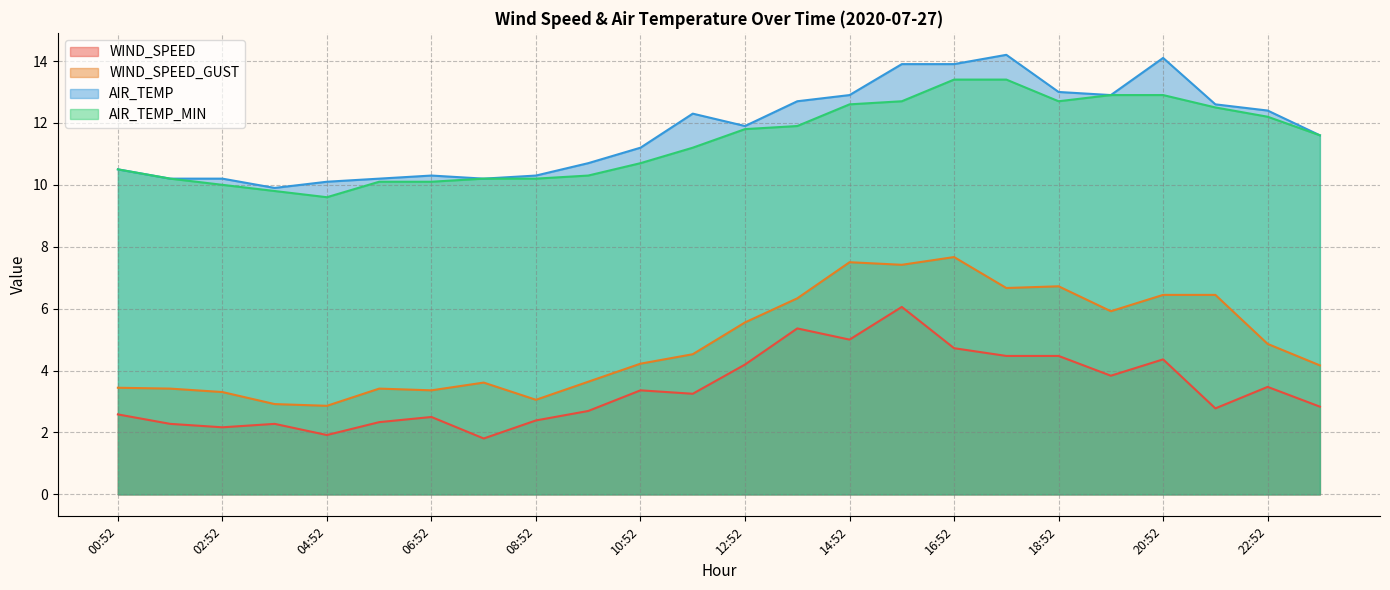

What are all the series names shown in the legend?

WIND_SPEED, WIND_SPEED_GUST, AIR_TEMP, AIR_TEMP_MIN